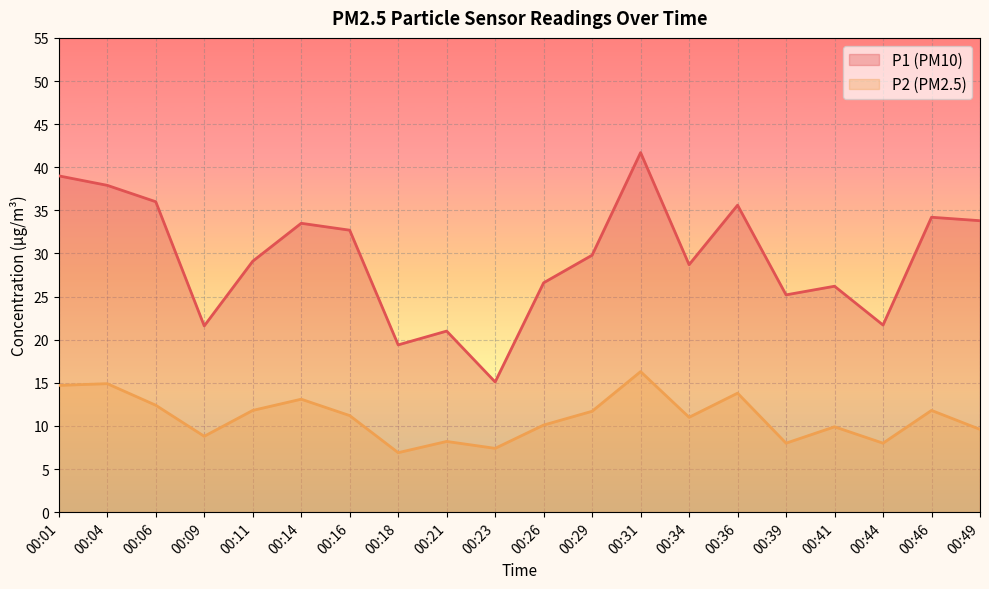

At how many categories does at least one series exceed 30?

9